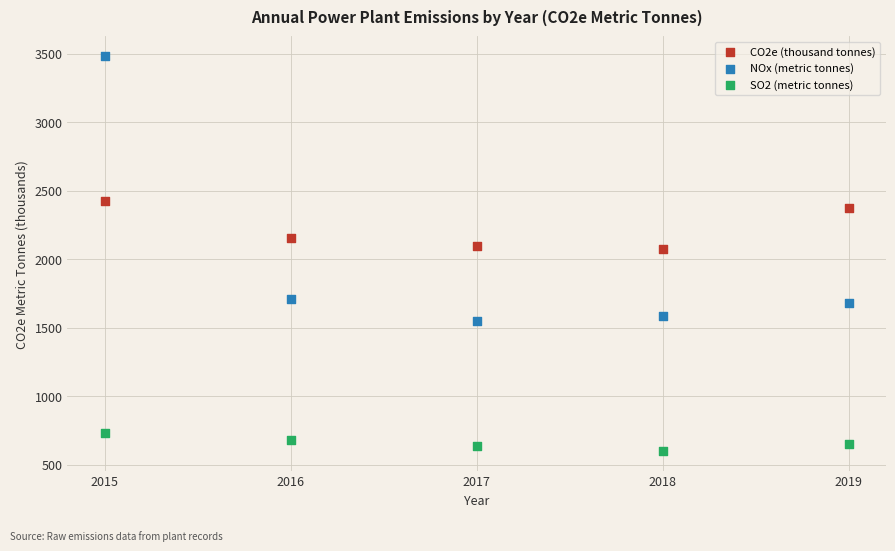

Which series has the widest spread of Y values?

NOx (metric tonnes)